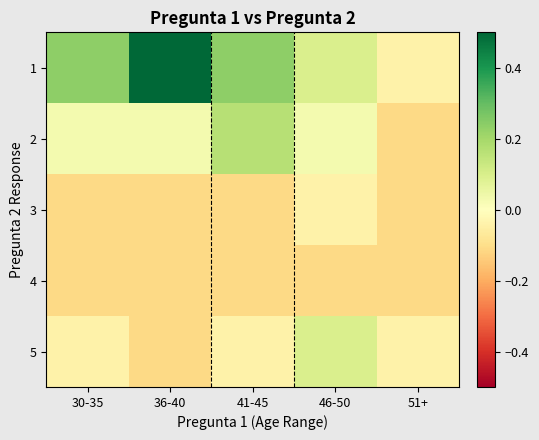

Reading left to right, extract all data points from this chart.

1: 30-35=0.2	36-40=0.5	41-45=0.2	46-50=0.1	51+=-0.0
2: 30-35=0.0	36-40=0.0	41-45=0.2	46-50=0.0	51+=-0.1
3: 30-35=-0.1	36-40=-0.1	41-45=-0.1	46-50=-0.0	51+=-0.1
4: 30-35=-0.1	36-40=-0.1	41-45=-0.1	46-50=-0.1	51+=-0.1
5: 30-35=-0.0	36-40=-0.1	41-45=-0.0	46-50=0.1	51+=-0.0